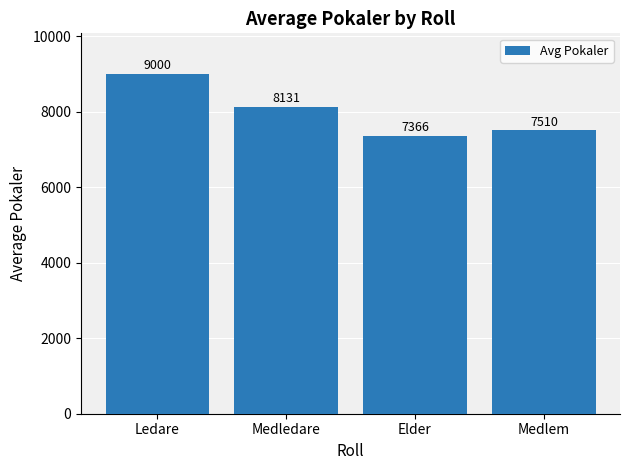

Rank the categories by value from lowest to highest.

Elder, Medlem, Medledare, Ledare